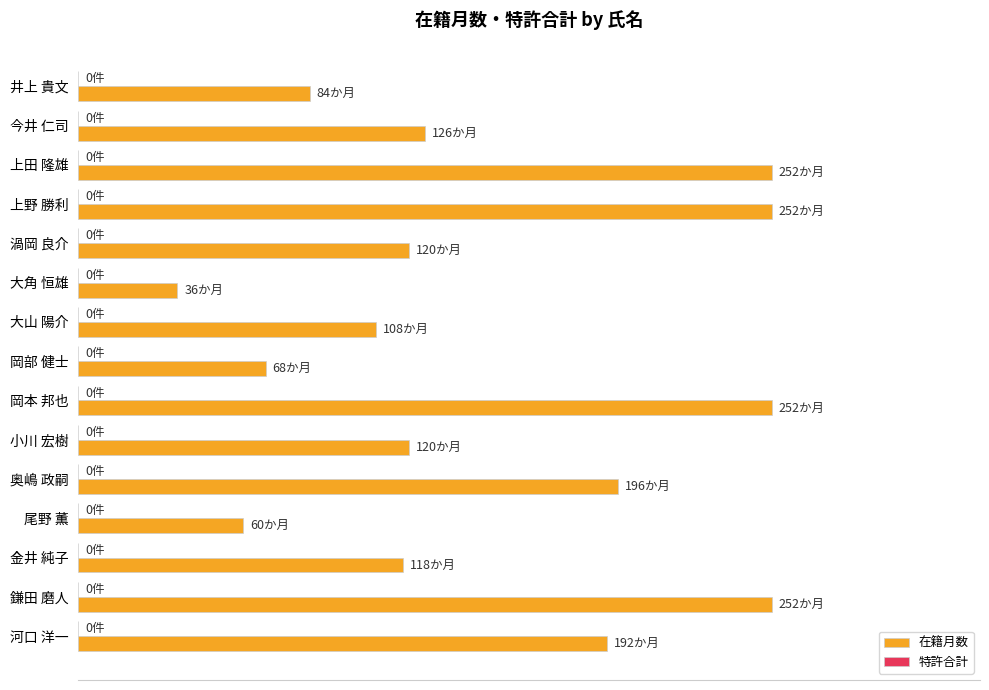

Are the bars horizontal?

Yes